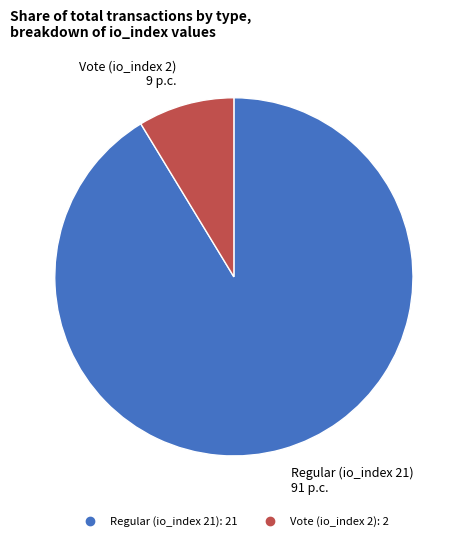

Between Vote (io_index 2) and Regular (io_index 21), which is larger?

Regular (io_index 21)